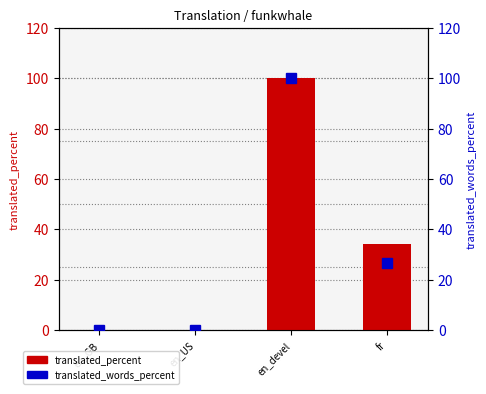

What is the average value of the translated_words_percent series?

31.6